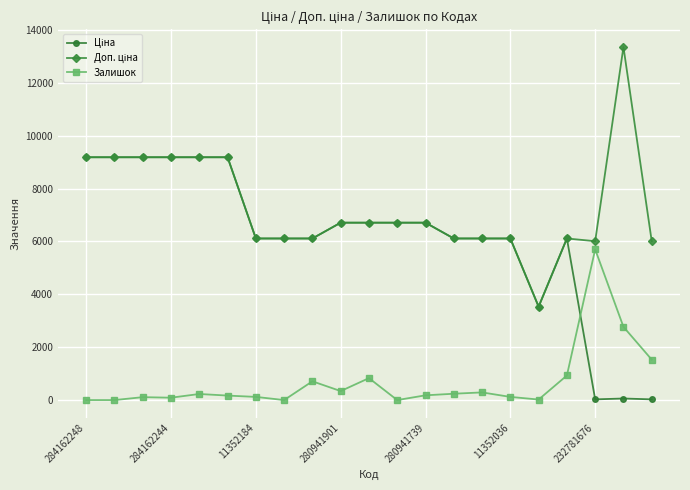

What is the maximum value for Залишок?

5700.0